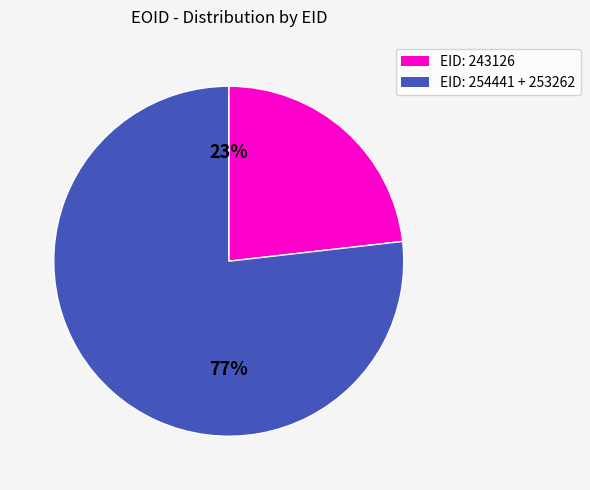

To the nearest percent, what is the average slice percentage?

50%